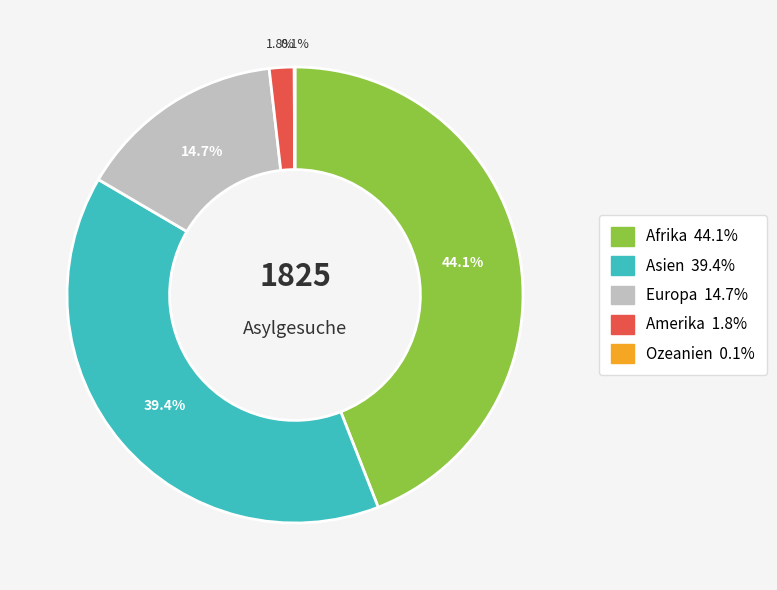

Which category has the biggest portion of the pie?

Afrika